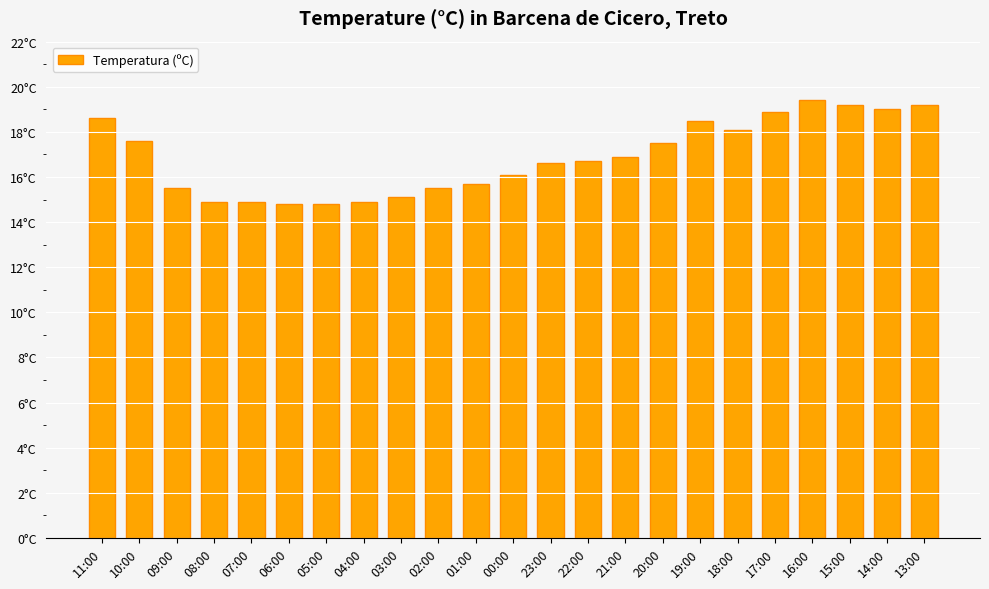

Does the chart contain any negative values?

No